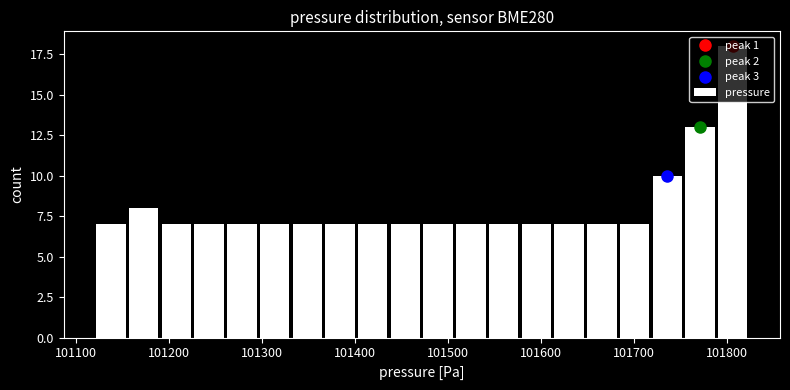

Read against the x-axis, roughly where is the centre of the tallest bar?

101810